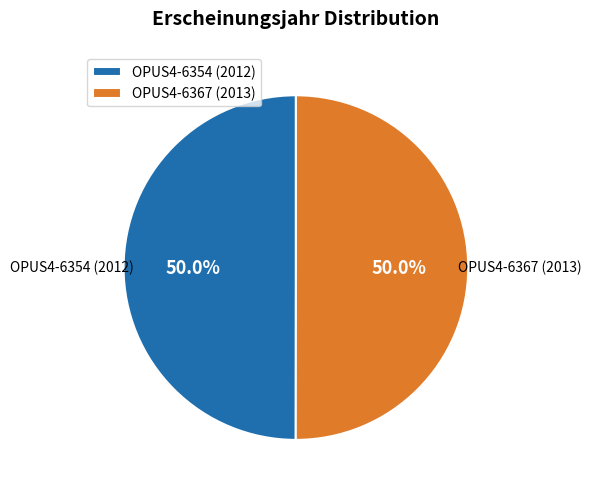

Approximately how many times larger is the value at OPUS4-6367 (2013) compared to OPUS4-6354 (2012)?

1.0